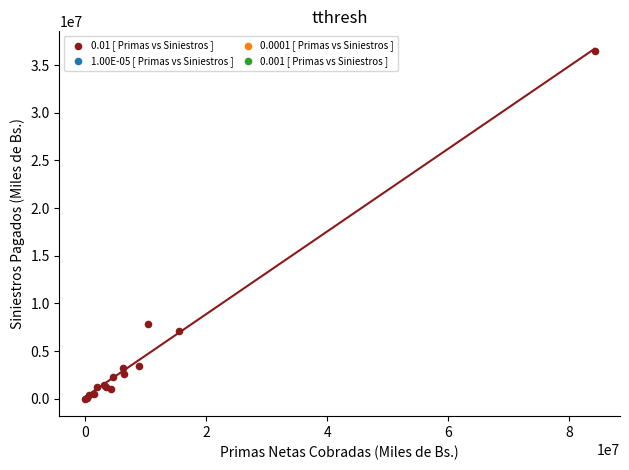

What Y value in the scatter plot is closest to 18223501?

7837113.4